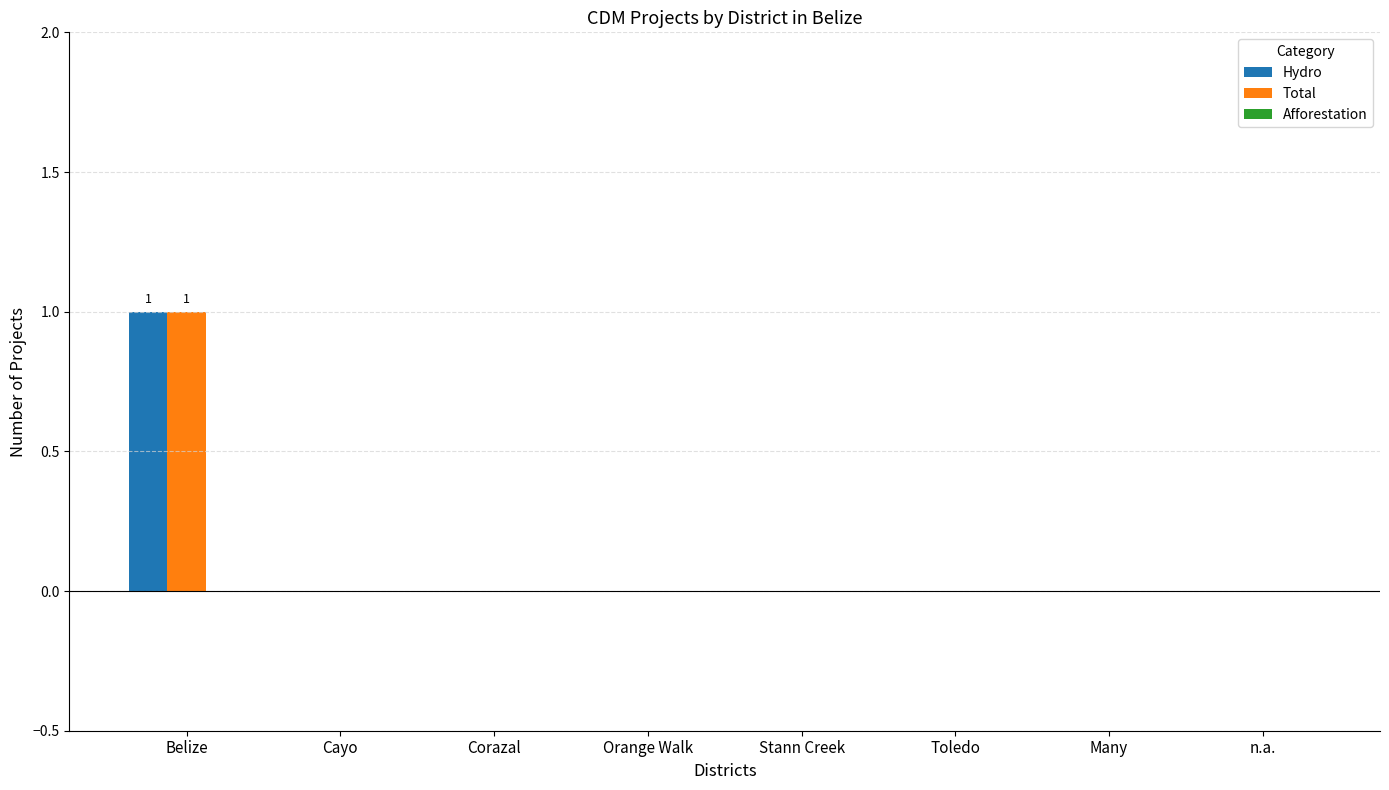

Is the value of Hydro at Corazal greater than the value of Total at Belize?

No